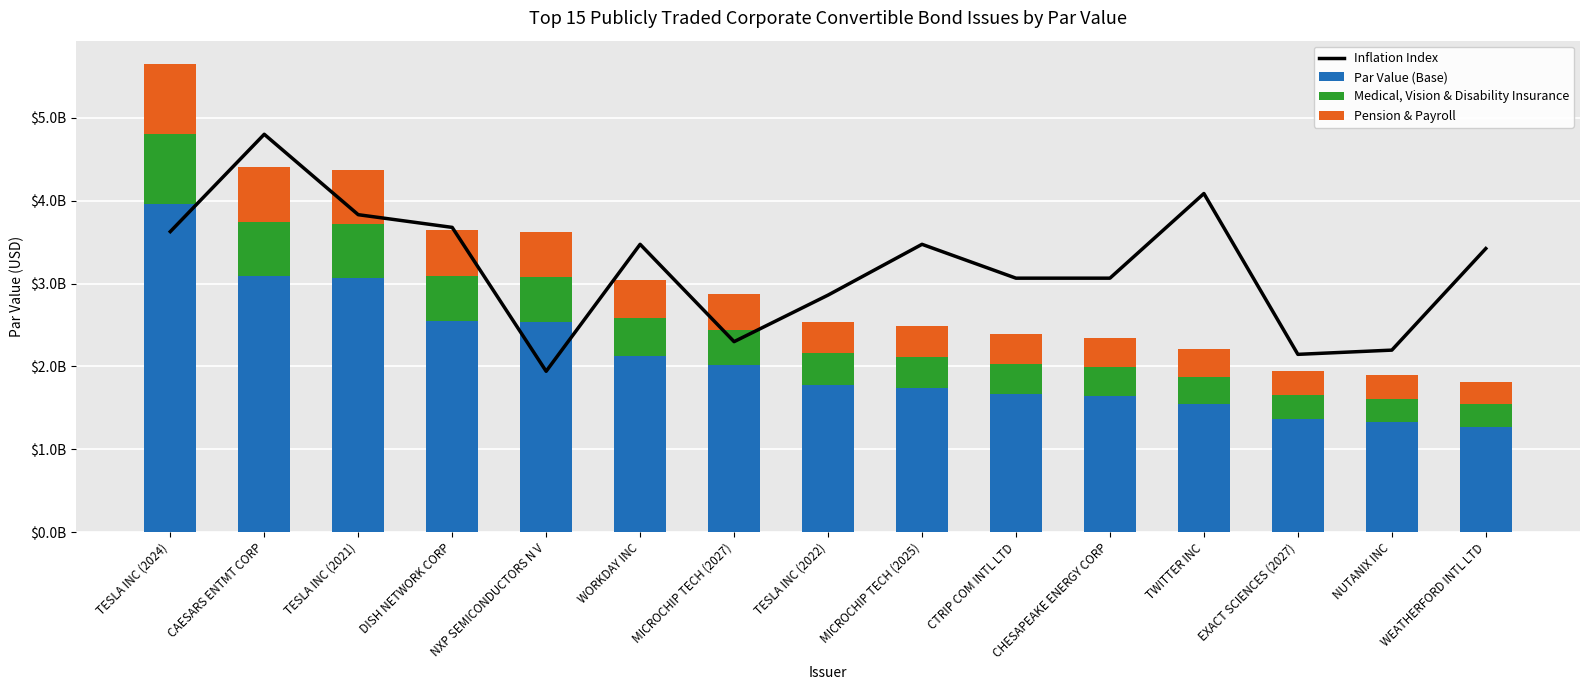

Is the value of Pension & Payroll at TWITTER INC greater than the value of Par Value (Base) at MICROCHIP TECH (2025)?

No